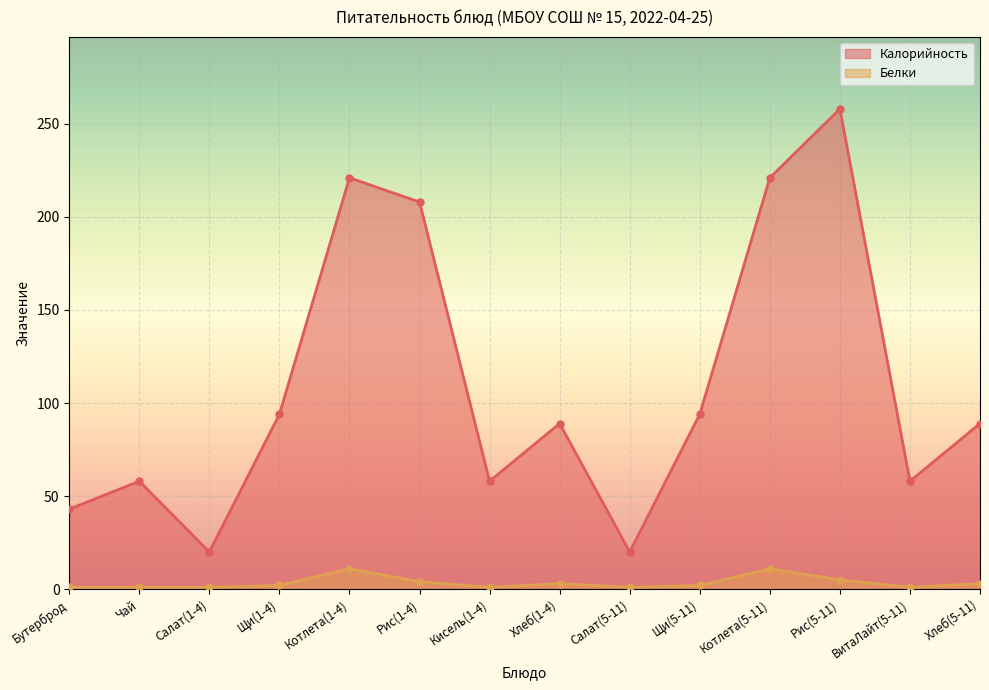

How many series are shown in this chart?

2